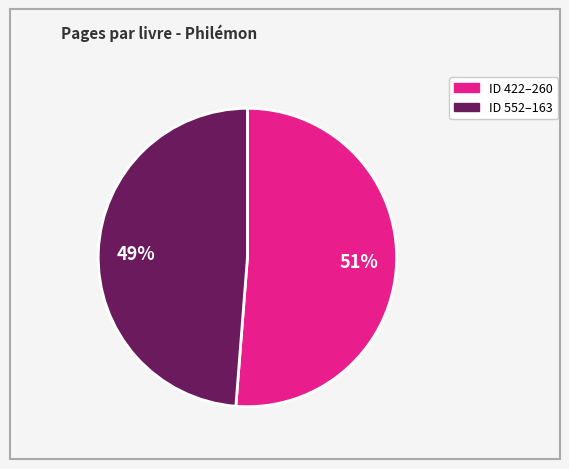

Is there a majority slice in this chart?

Yes